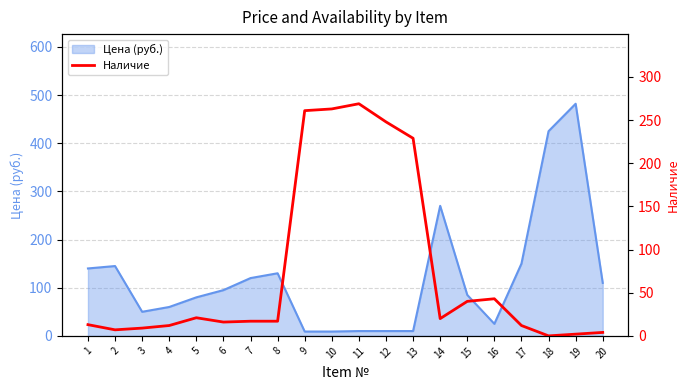

The value at 5 is 21. True or false?

True